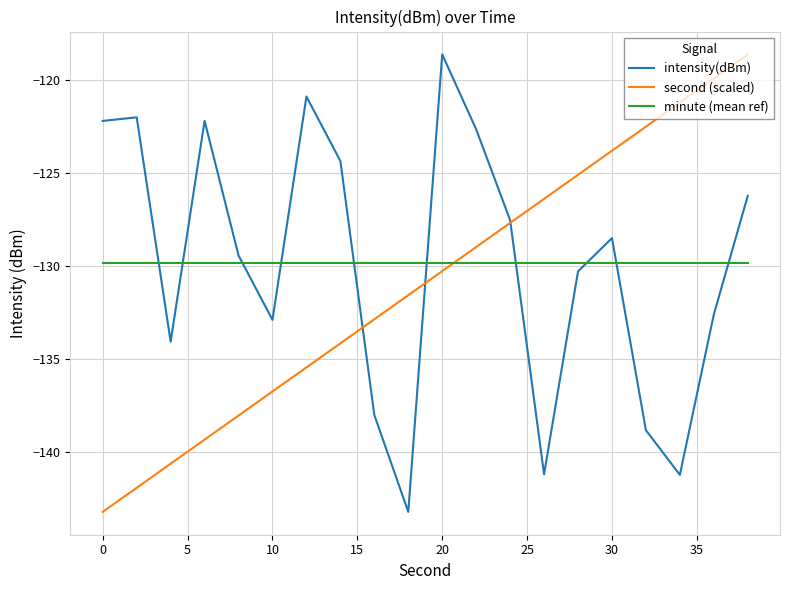

How many times do minute (mean ref) and second (scaled) cross each other?

1